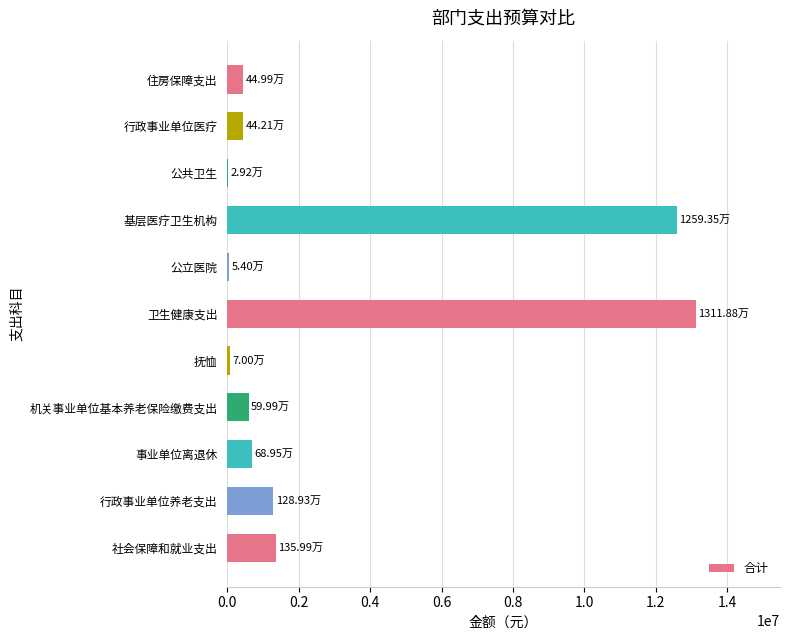

What is the sum of all values?

30696135.5